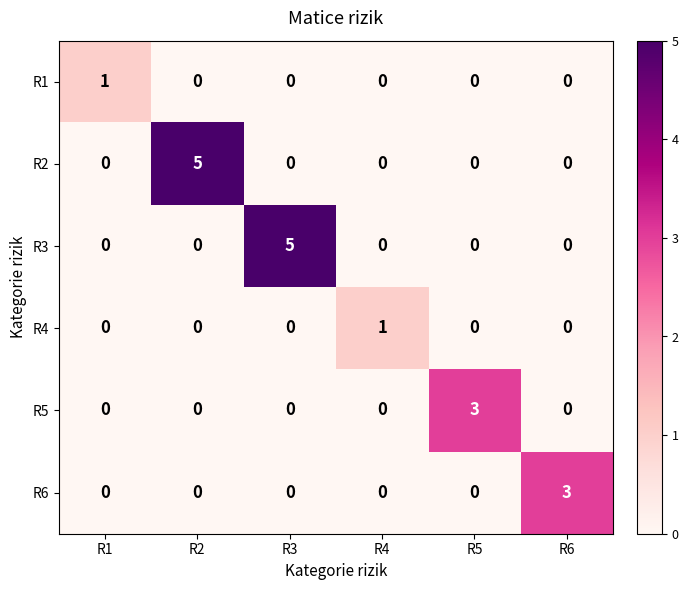

Count the R5 values in the range 0 to 1.

5